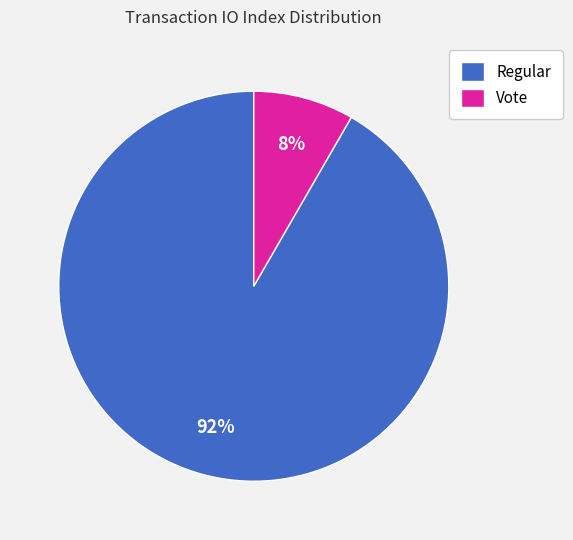

Is the sum of Regular and Vote greater than half?

Yes